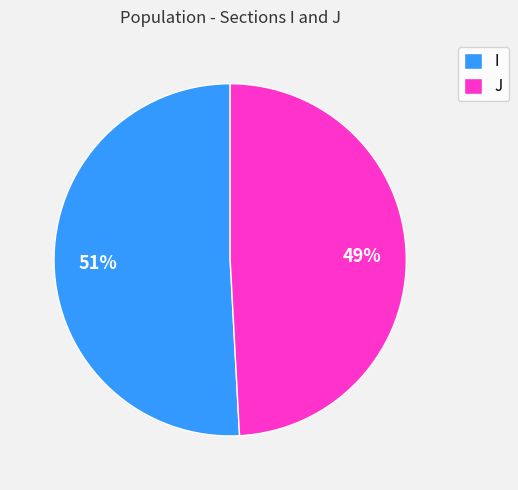

Count the number of slices in the pie.

2